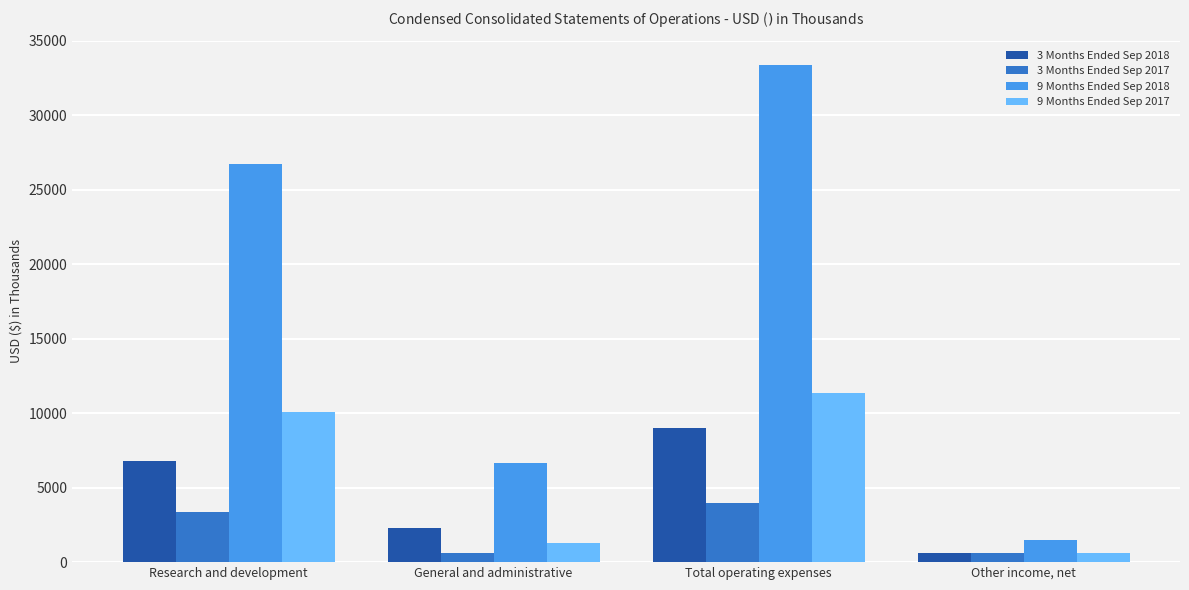

Which series has the widest spread of values?

9 Months Ended Sep 2018